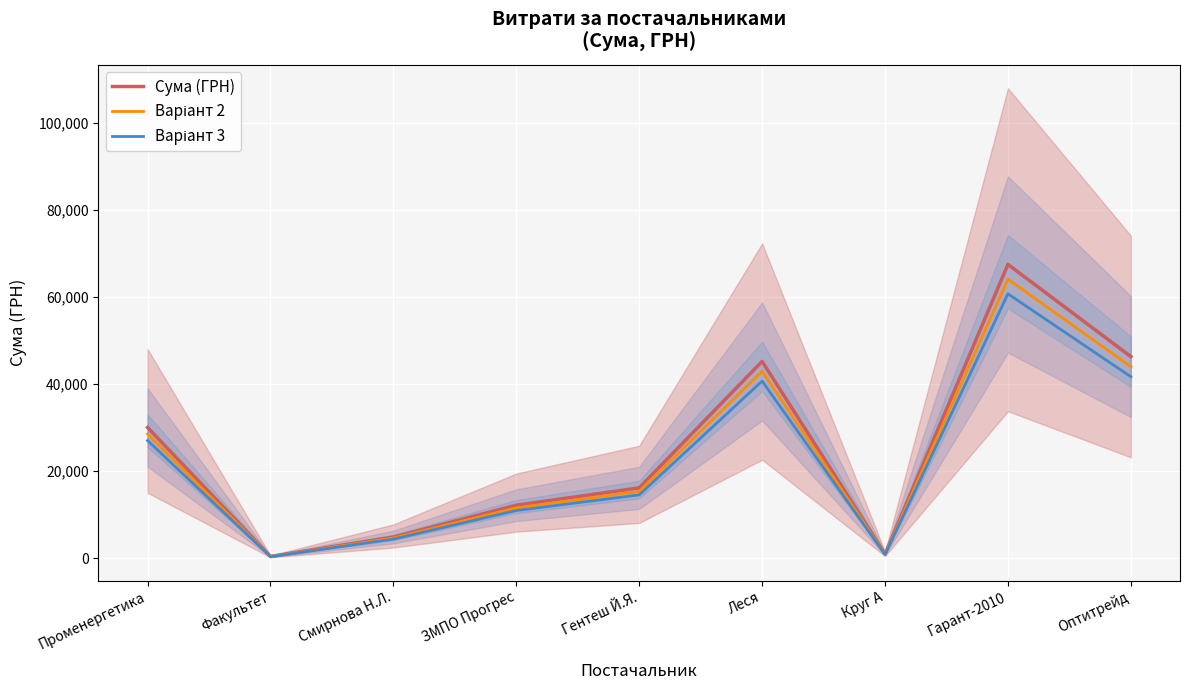

What is the label of the 9th point from the left?

Оптитрейд